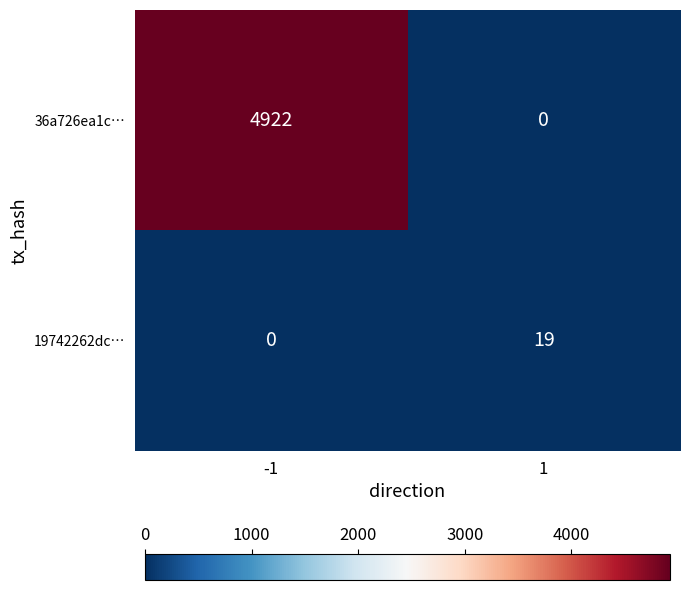

At which category is the sum across all series the highest?

-1